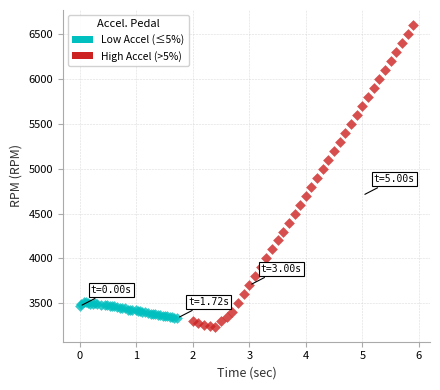

Which series reaches the maximum Y coordinate?

High Accel (>5%)